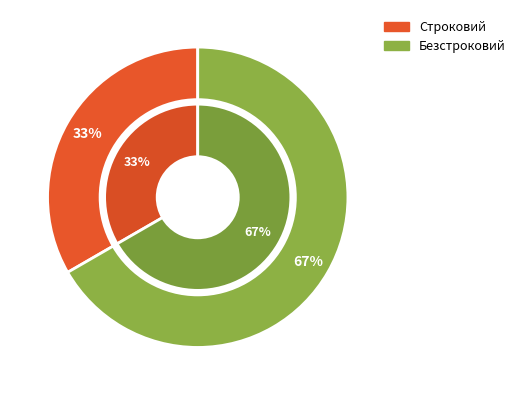

Is it true that Строковий is 33% of the pie?

True